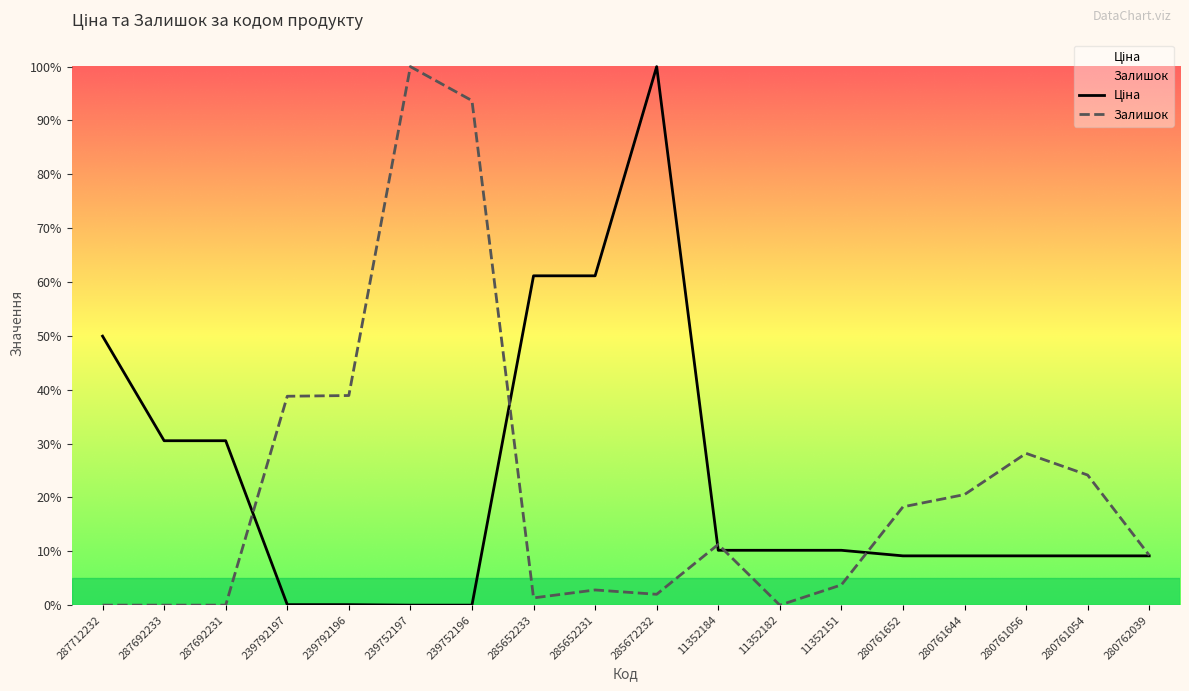

Between 11352184 and 239752197, which is larger?

11352184